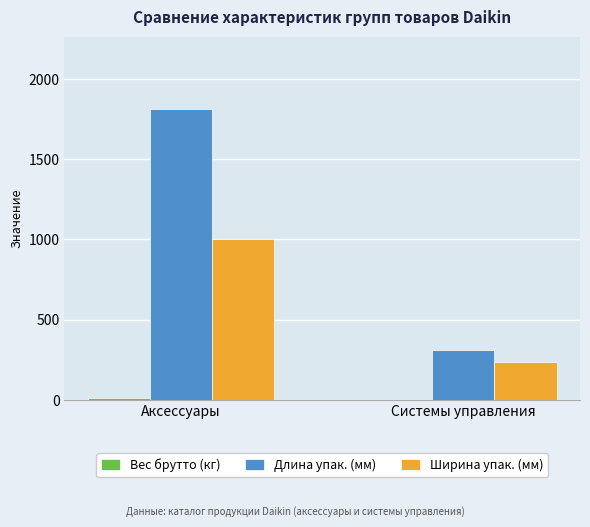

What is the sum of all Ширина упак. (мм) values?

1235.0